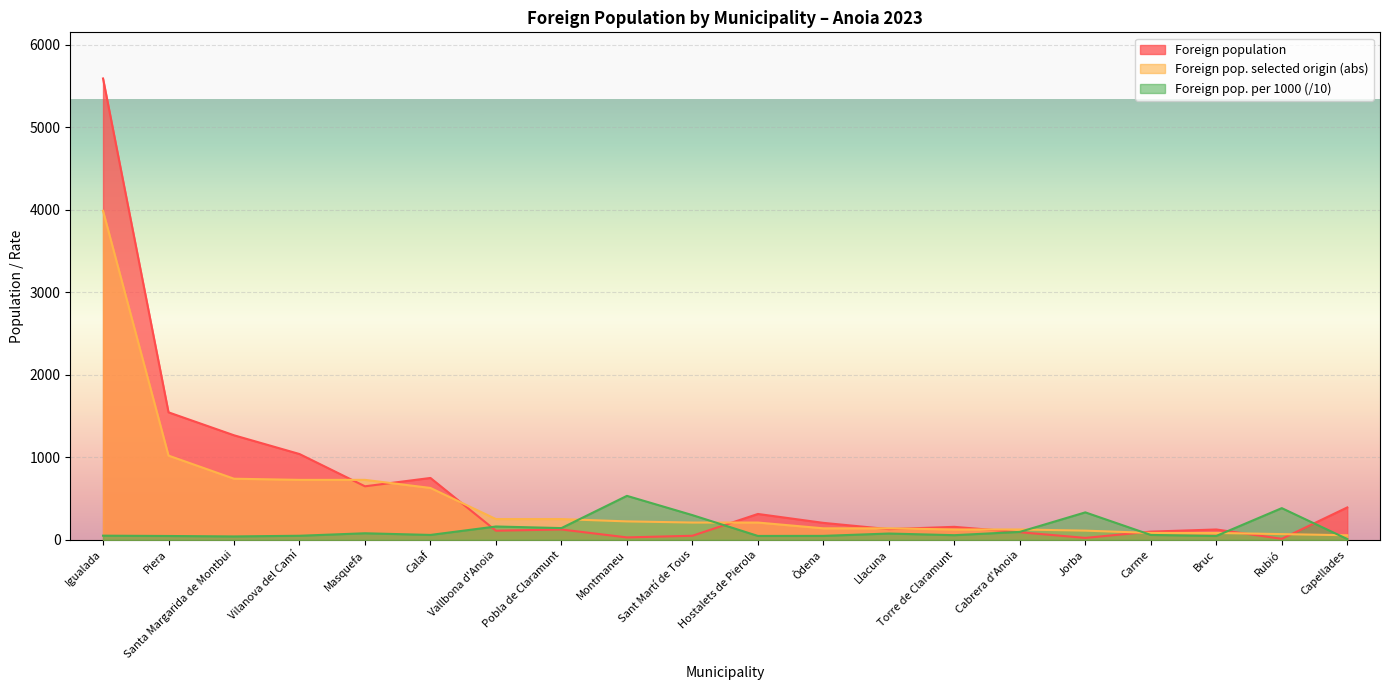

Is the value of Foreign pop. per 1000 at Bruc greater than the value of Foreign pop. selected origin (abs) at Torre de Claramunt?

No